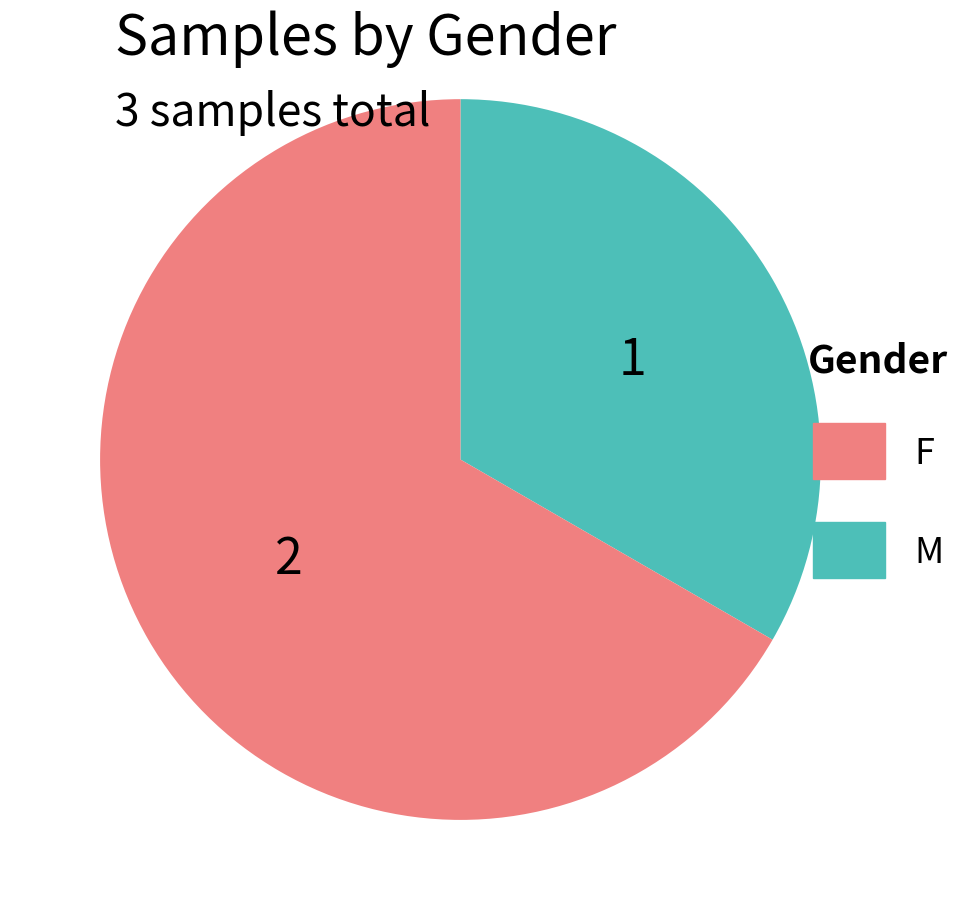

Is there any slice that represents more than half of the pie?

Yes